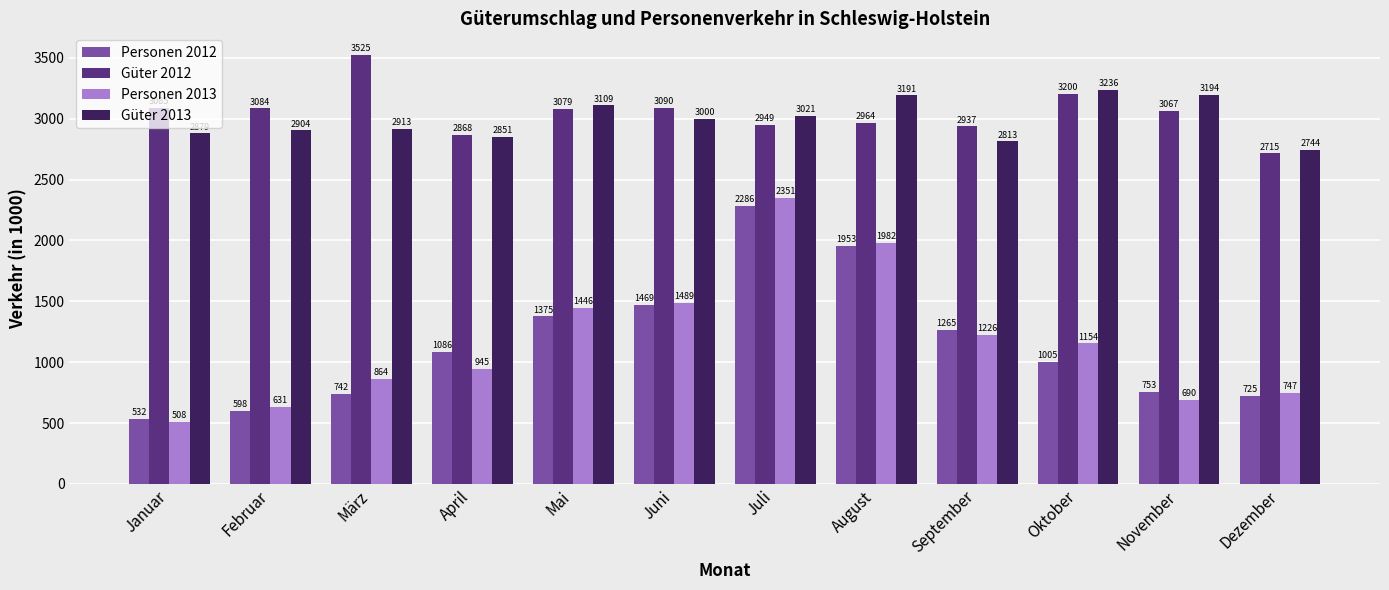

What is the difference between the Personen 2013 values at Februar and September?

595.0